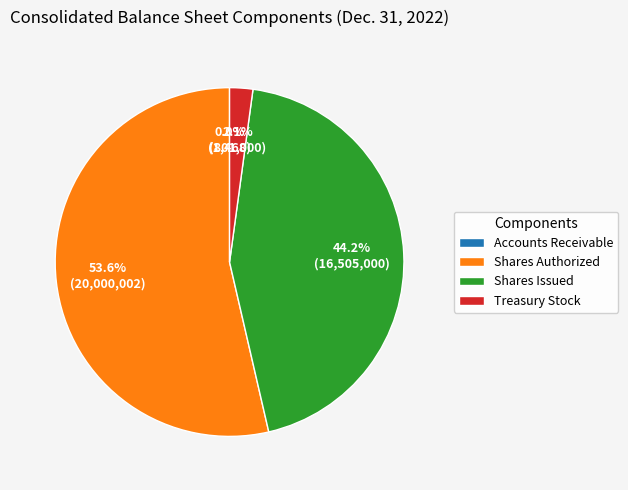

What portion of the pie excludes Shares Issued?

55.8%